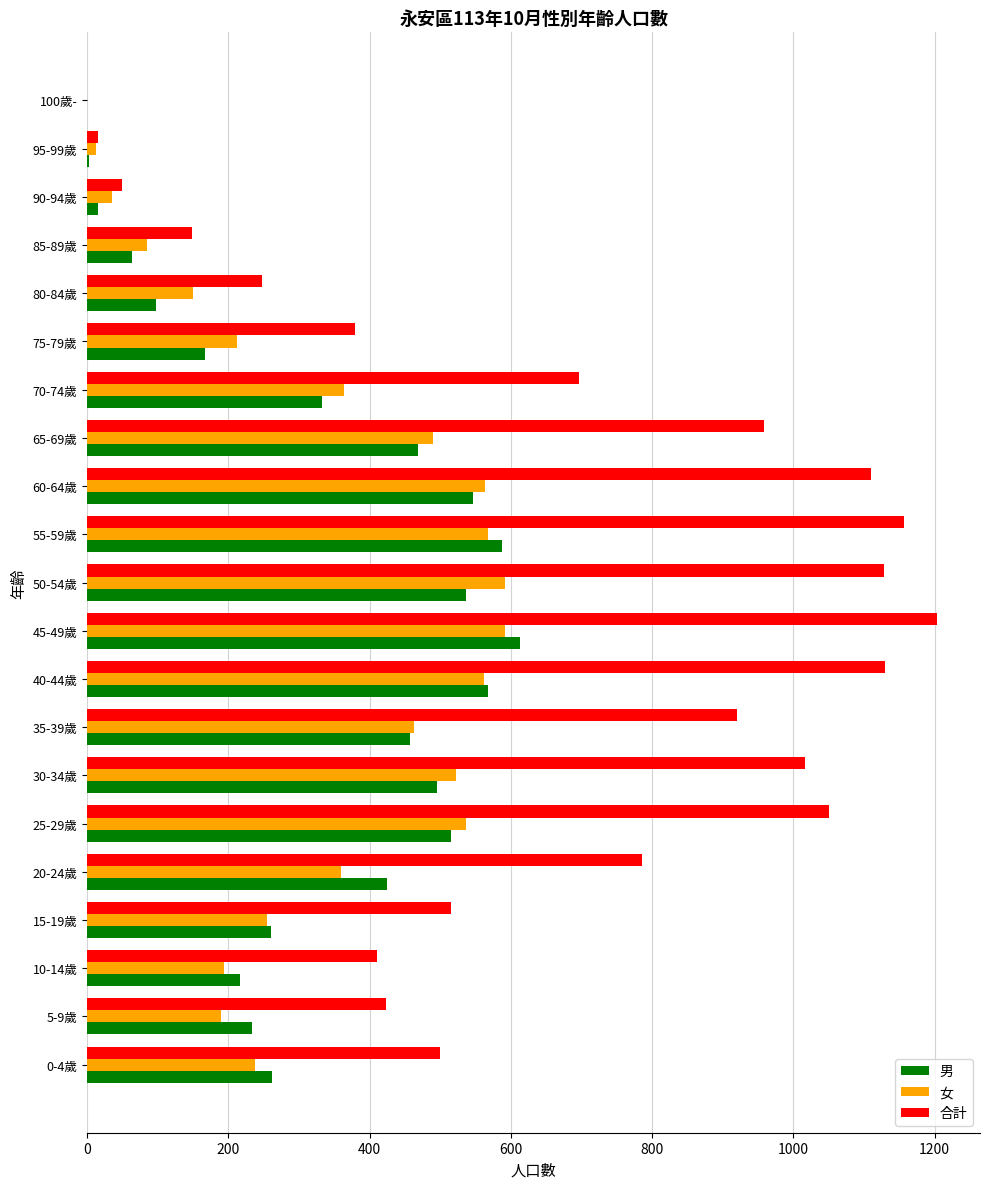

Which series changed the most between 5-9歲 and 60-64歲?

合計